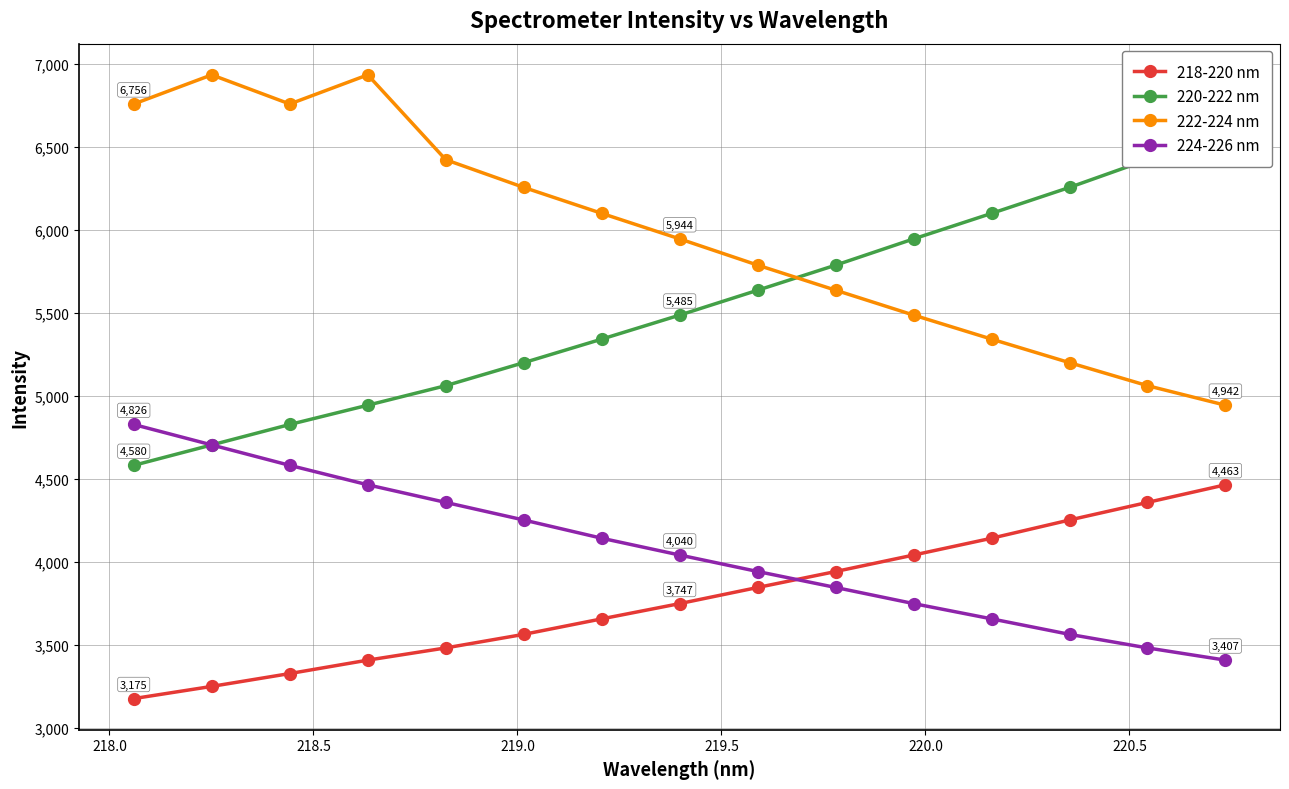

Reading right to left, transcribe all the data shown in this chart.

218-220 nm: 4462.6	4356.5	4250.6	4140.8	4039.6	3940.3	3844.2	3747.1	3655.2	3561.8	3480.1	3406.6	3325.8	3248.4	3175.0
220-222 nm: 6587.4	6420.6	6253.9	6097.5	5943.7	5785.7	5634.7	5484.8	5340.0	5198.3	5059.7	4942.0	4825.9	4702.8	4579.8
222-224 nm: 4942.0	5059.7	5198.3	5340.0	5484.8	5634.7	5785.7	5943.7	6097.5	6253.9	6420.6	6931.8	6756.2	6931.8	6756.2
224-226 nm: 3406.6	3480.1	3561.8	3655.2	3747.1	3844.2	3940.3	4039.6	4140.8	4250.6	4356.5	4462.6	4579.8	4702.8	4825.9